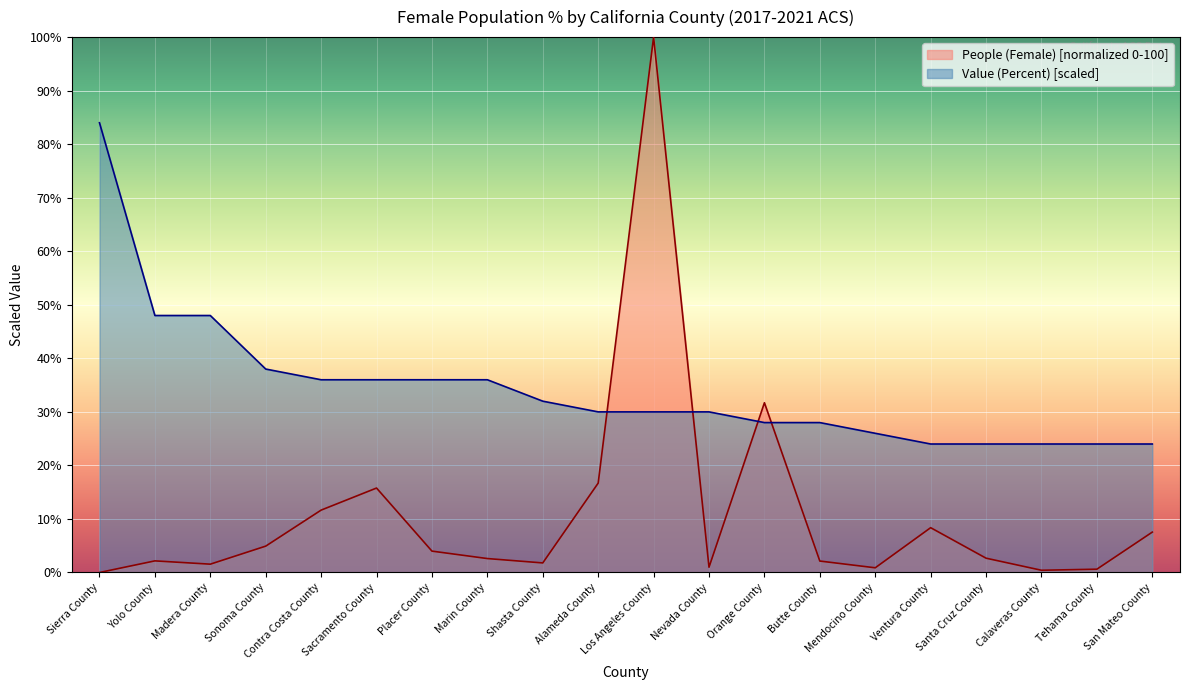

How many times do Value (Percent) and People (Female) cross each other?

4